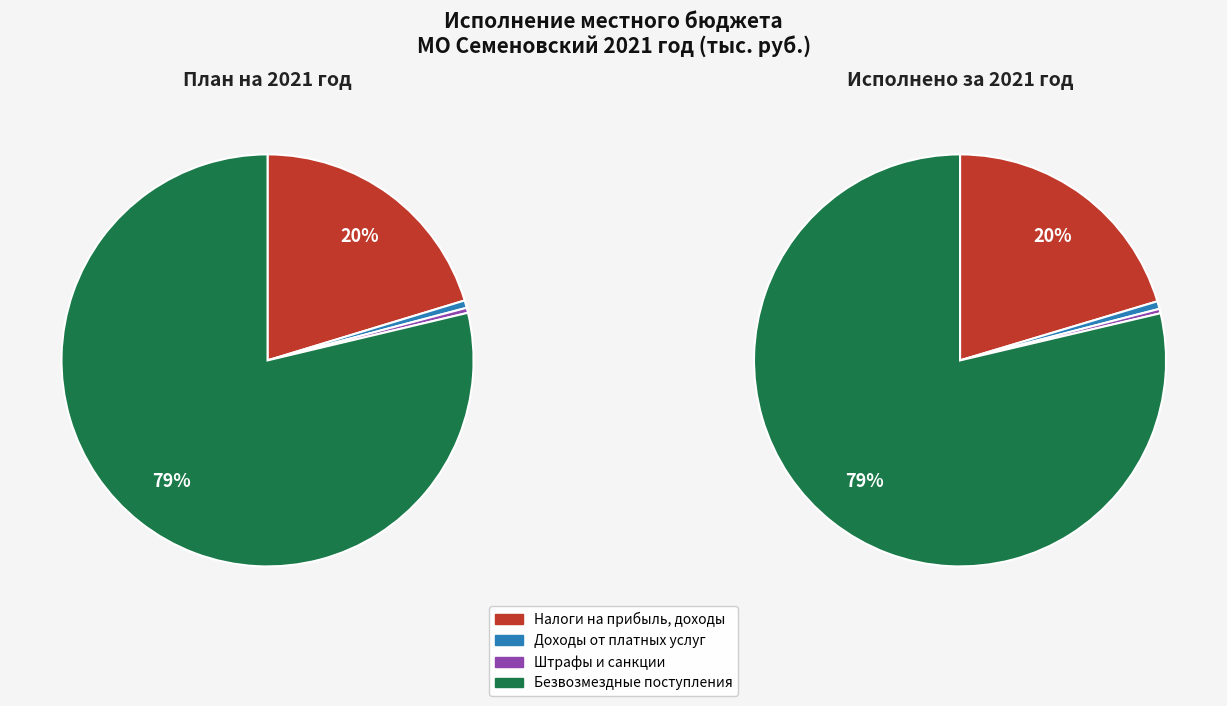

To the nearest percent, what is the difference between the largest and smallest slice percentages?

78%